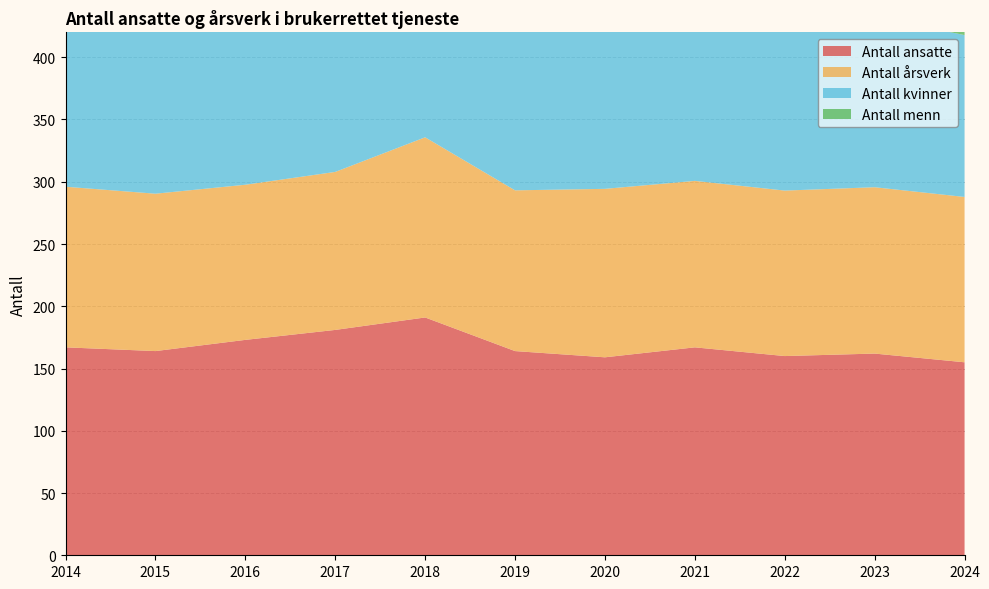

Reading left to right, list all the values displayed in this chart.

Antall ansatte: 167.0	164.0	173.0	181.0	191.0	164.0	159.0	167.0	160.0	162.0	155.0
Antall årsverk: 129.0	126.4	124.6	126.9	144.7	129.1	135.3	133.7	132.9	133.6	132.8
Antall kvinner: 147.0	151.0	155.0	159.0	163.0	134.0	131.0	140.0	135.0	137.0	130.0
Antall menn: 20.0	13.0	18.0	22.0	28.0	29.0	24.0	26.0	25.0	25.0	25.0